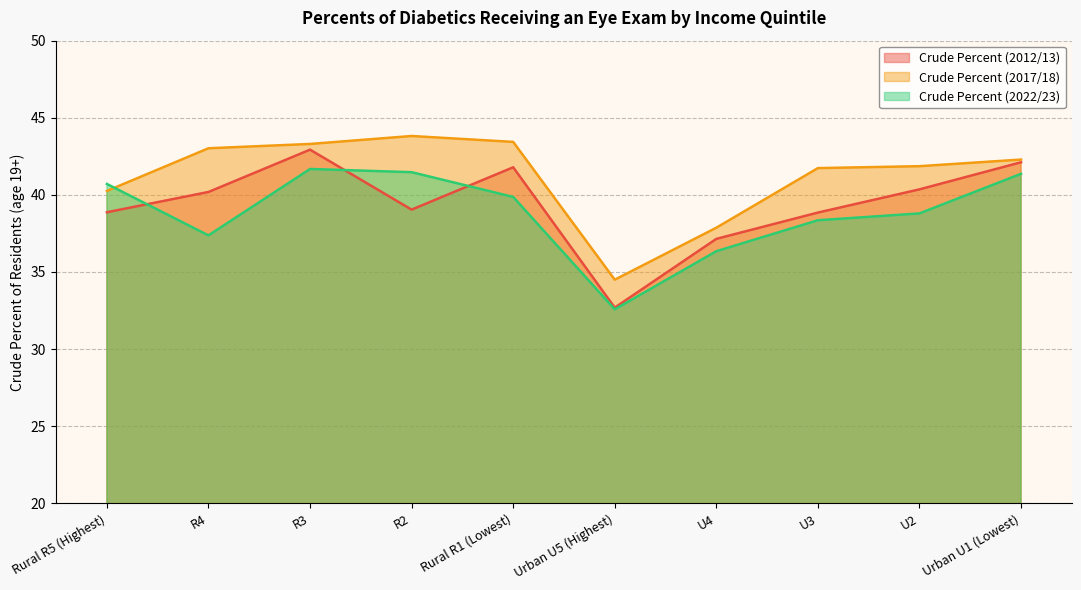

Where do Crude Percent (2012/13) and Crude Percent (2022/23) first cross each other?

Rural R5 (Highest) and R4